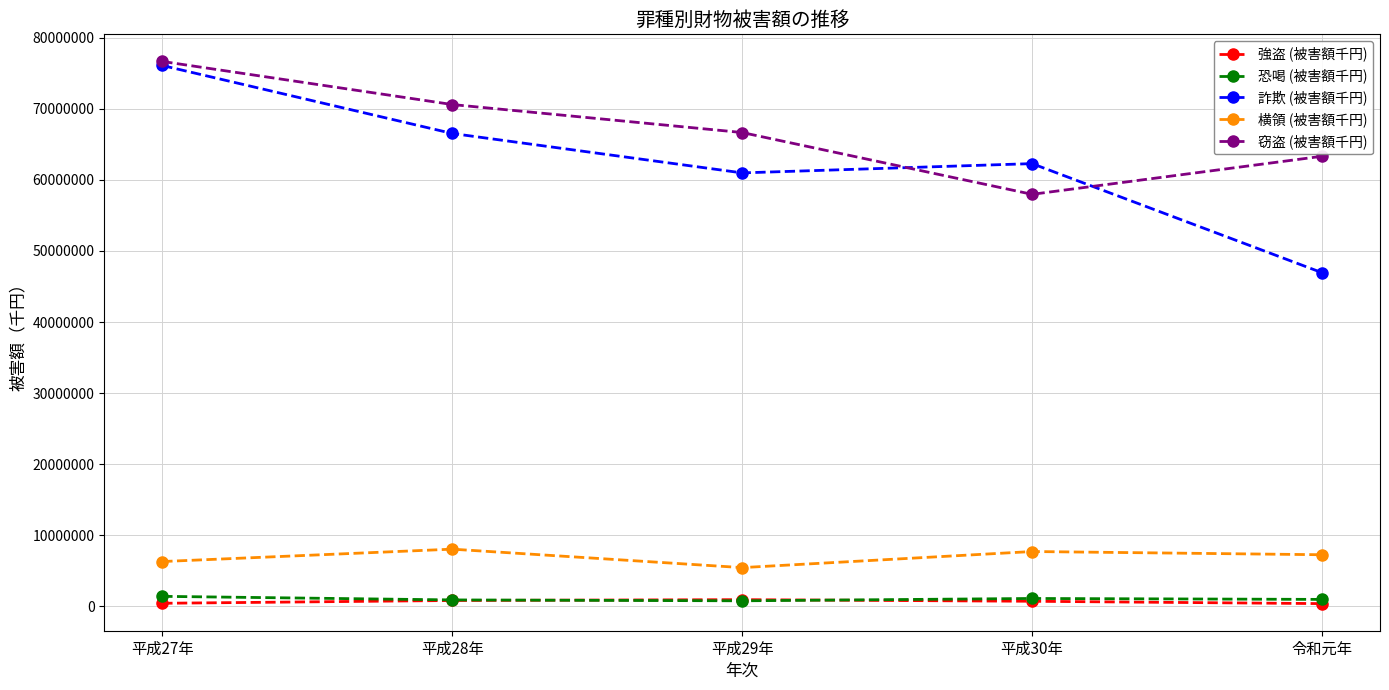

The 窃盗 (被害額千円) series shows 117336479 at 平成29年. True or false?

False